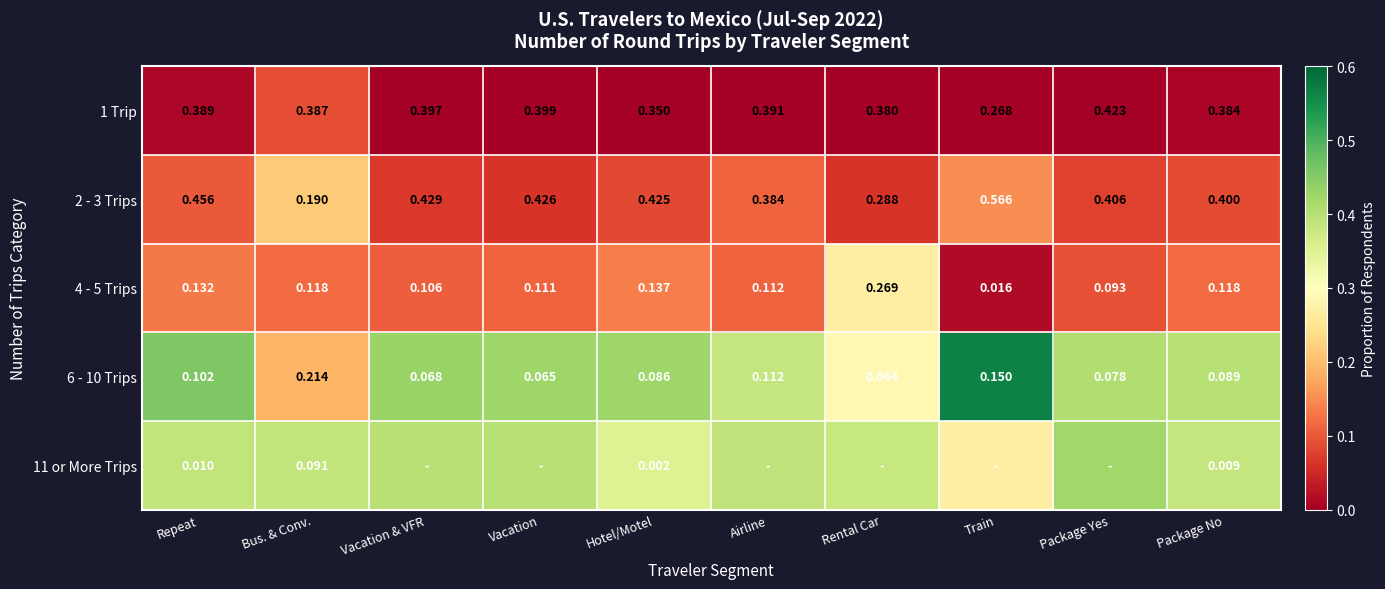

List the labels in order of 2 - 3 Trips value, largest first.

Train, Repeat, Vacation & VFR, Vacation, Hotel/Motel, Package Yes, Package No, Airline, Rental Car, Bus. & Conv.